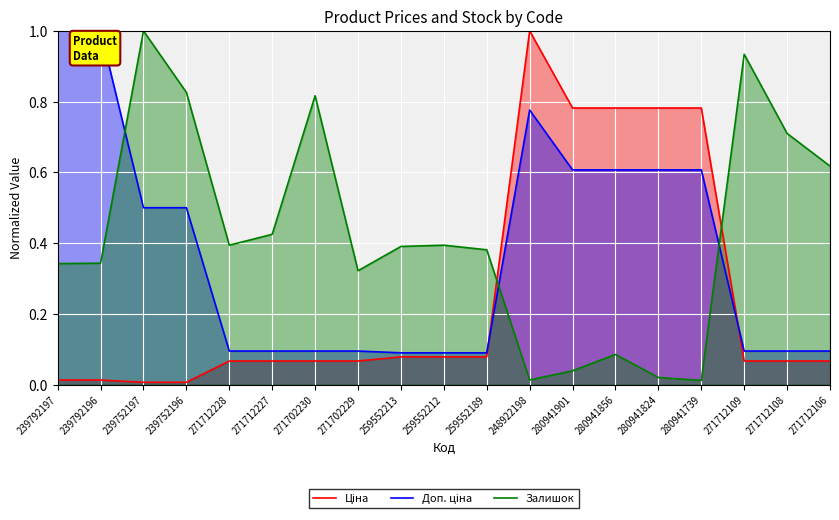

Between which two adjacent categories do Залишок and Ціна first intersect?

259552189 and 248922198